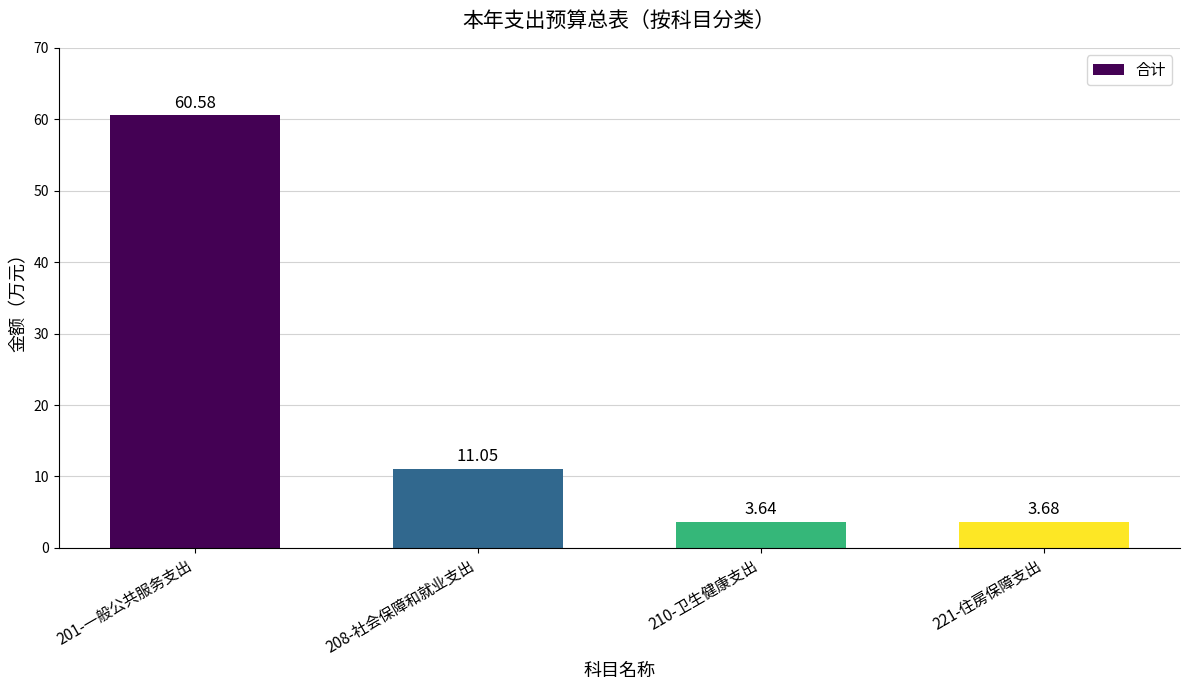

What is the change in value from 208-社会保障和就业支出 to 221-住房保障支出?

-7.4